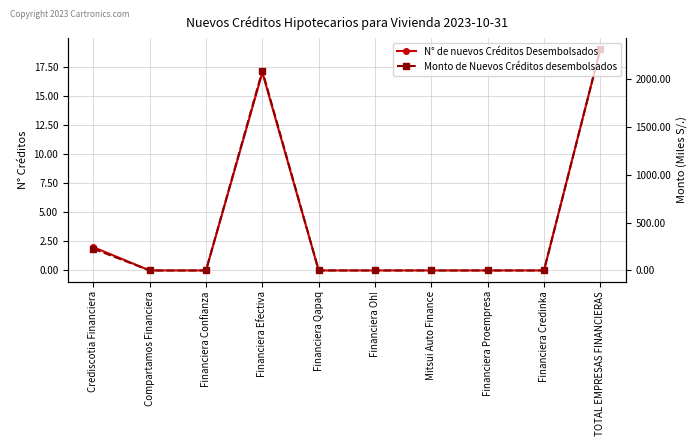

List the series in order of their overall mean, highest first.

Monto de Nuevos Créditos desembolsados, N° de nuevos Créditos Desembolsados